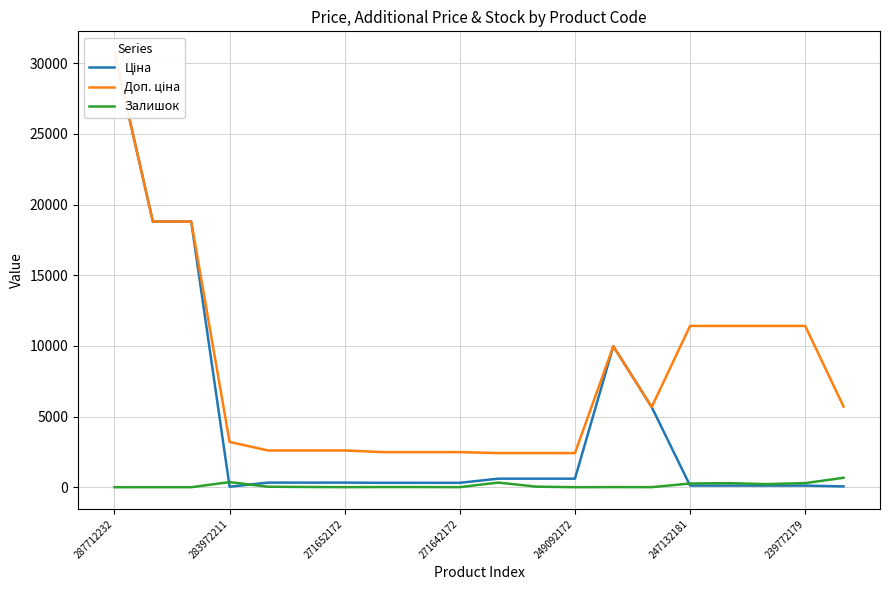

In Доп. ціна, how many points are higher than both neighbors (excluding endpoints)?

1